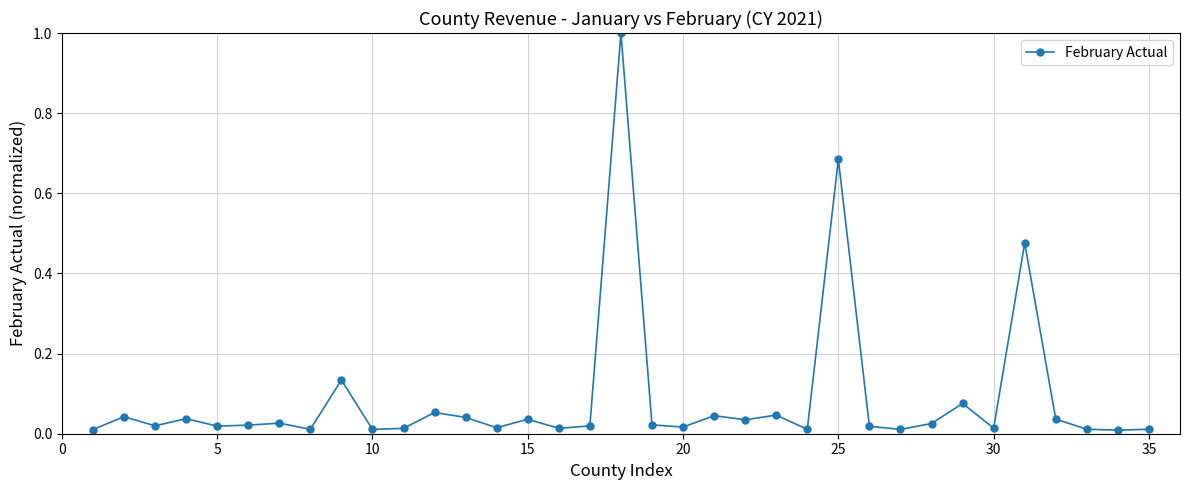

True or false: the data has more than 1 interior local peaks.

True